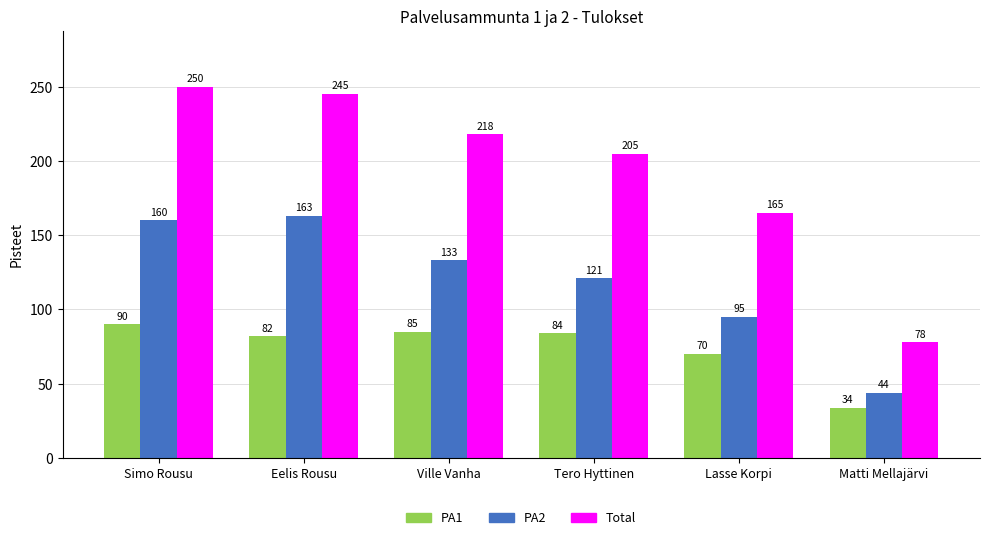

At which label does Total reach its peak?

Simo Rousu